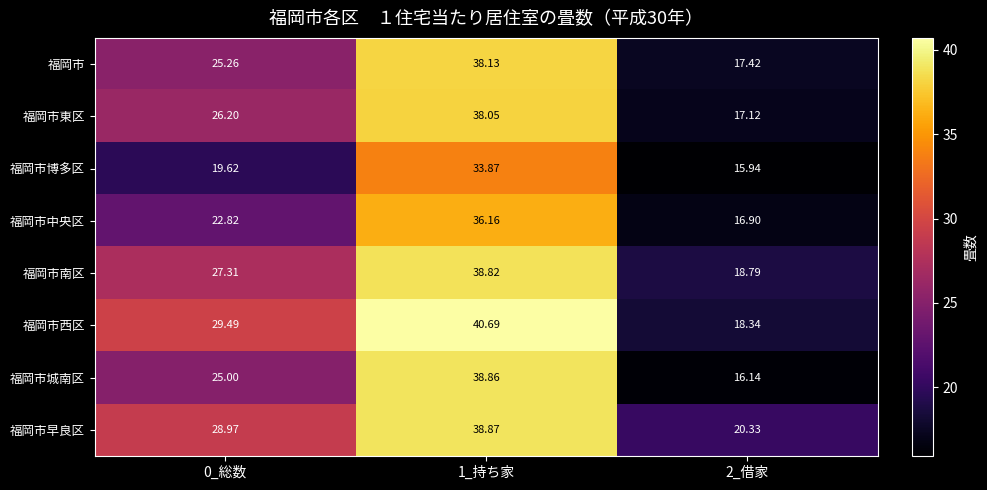

Is the value of 福岡市博多区 at 0_総数 greater than the value of 福岡市城南区 at 2_借家?

Yes